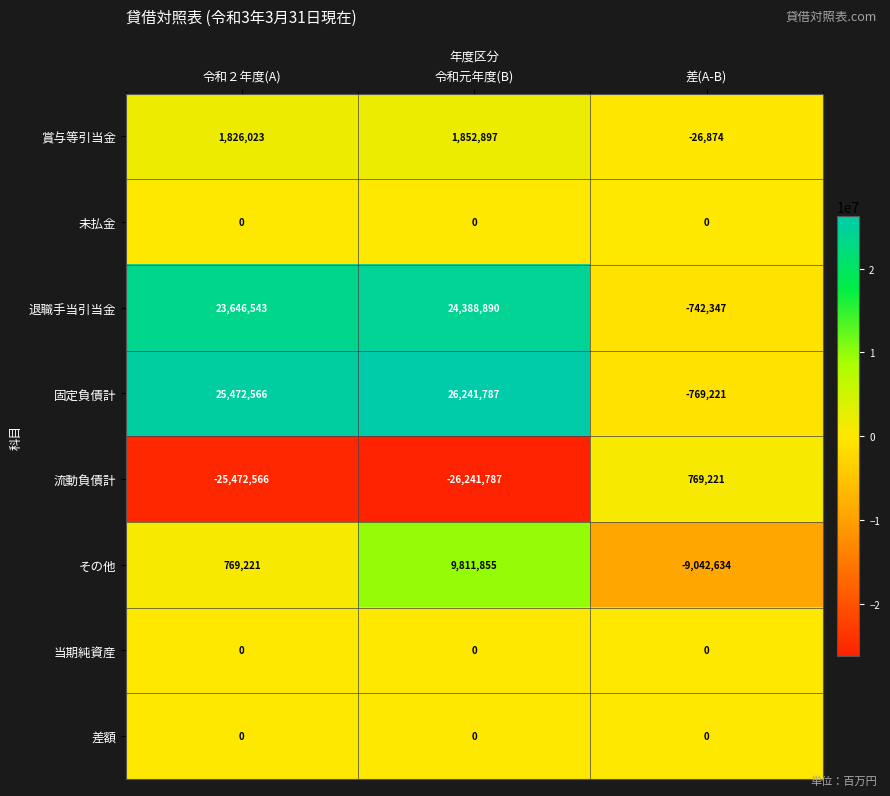

Reading right to left, what are all the values shown in this chart?

賞与等引当金: 差(A-B)=-26874	令和元年度(B)=1852897	令和２年度(A)=1826023
未払金: 差(A-B)=0	令和元年度(B)=0	令和２年度(A)=0
退職手当引当金: 差(A-B)=-742347	令和元年度(B)=24388890	令和２年度(A)=23646543
固定負債計: 差(A-B)=-769221	令和元年度(B)=26241787	令和２年度(A)=25472566
流動負債計: 差(A-B)=769221	令和元年度(B)=-26241787	令和２年度(A)=-25472566
その他: 差(A-B)=-9042634	令和元年度(B)=9811855	令和２年度(A)=769221
当期純資産: 差(A-B)=0	令和元年度(B)=0	令和２年度(A)=0
差額: 差(A-B)=0	令和元年度(B)=0	令和２年度(A)=0